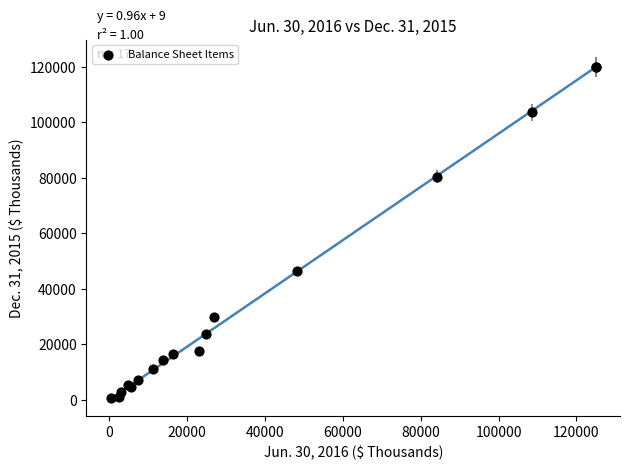

What Y value in the scatter plot is closest to 60404?

46555